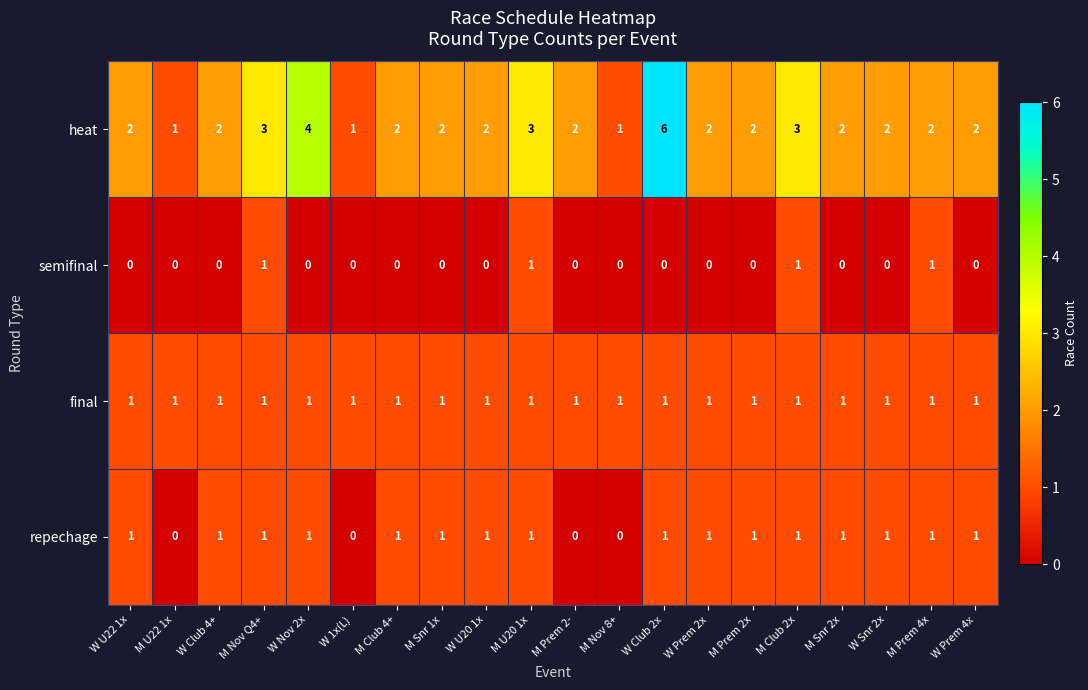

What is the maximum value shown in the chart?

6